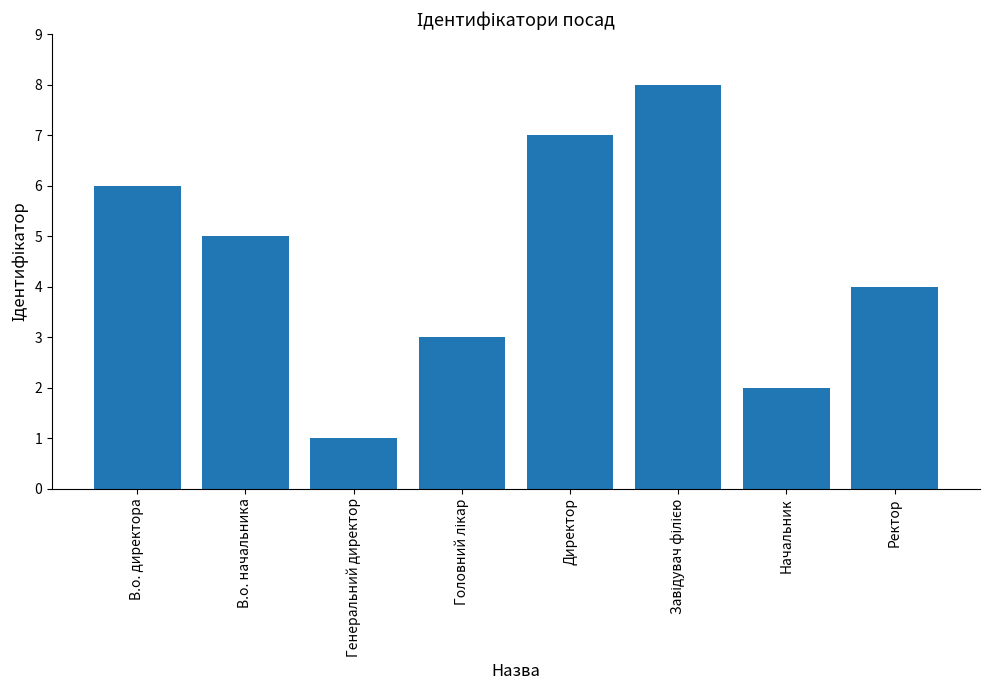

How many bars are there in total?

8